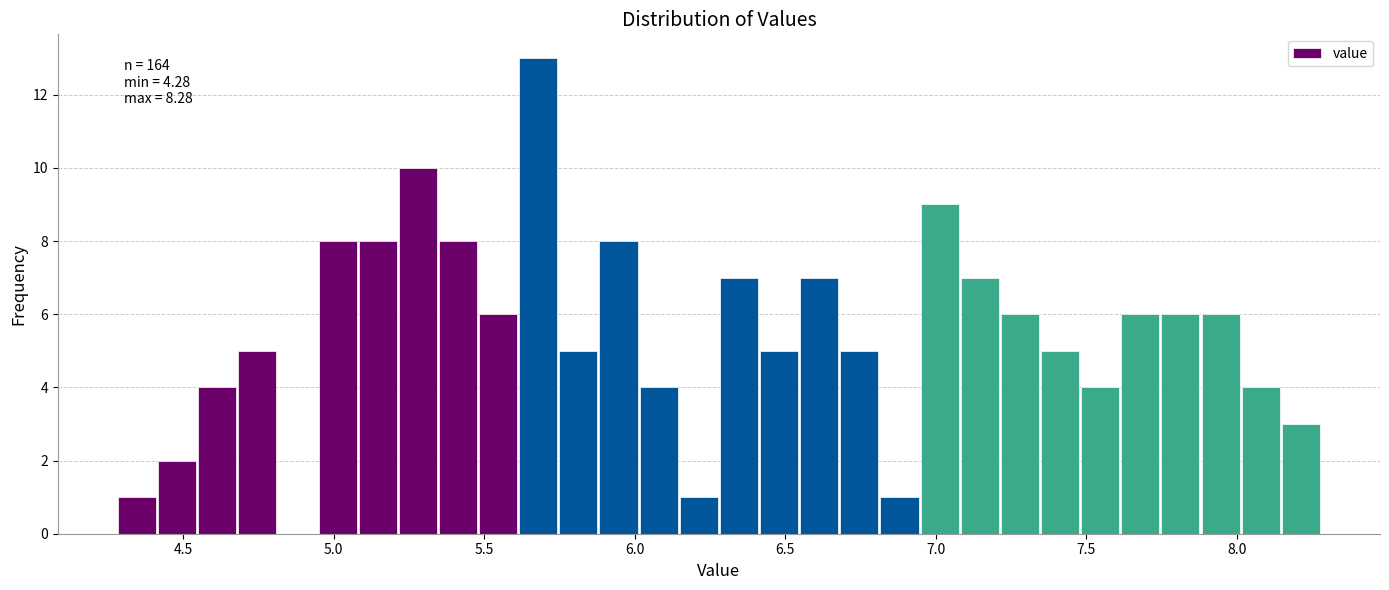

Read against the x-axis, roughly where is the centre of the tallest bar?

5.70